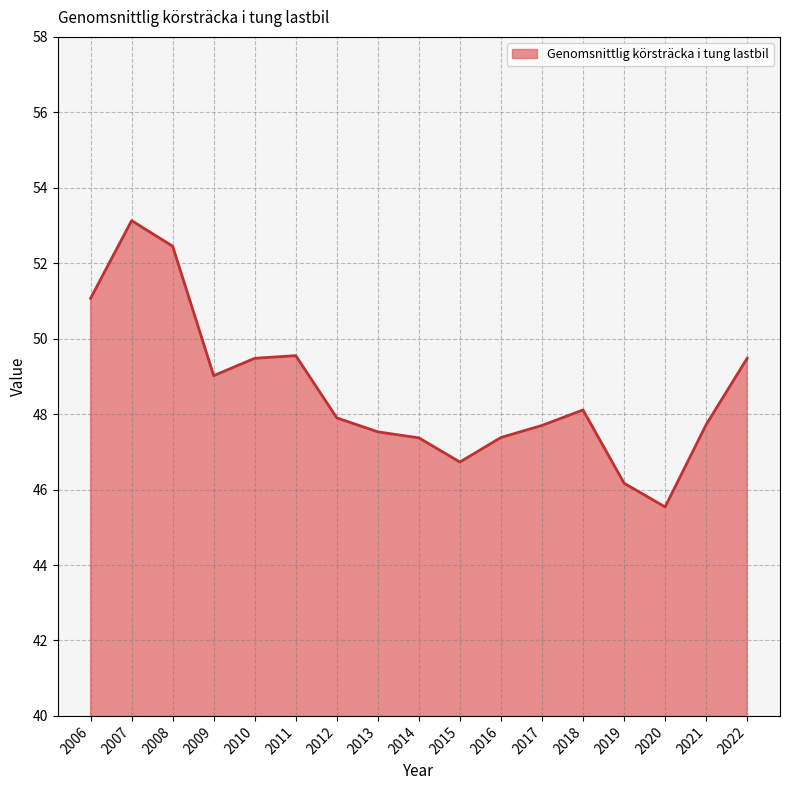

How many series are shown in this chart?

1